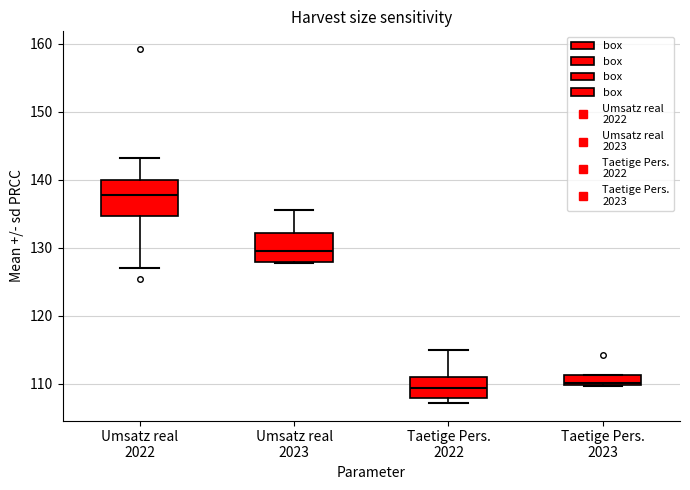

Reading left to right, transcribe this box plot: for each box, give where its median line is, the range the box spans, and where its two whiskers end, as read against the y-axis. The values are not printed on the chart, so give them approximately, as read against the axis.

Umsatz real 2022: median 138, box 135 to 140, whiskers 127 to 143
Umsatz real 2023: median 130, box 128 to 132, whiskers 128 to 136
Taetige Pers. 2022: median 109, box 108 to 111, whiskers 107 to 115
Taetige Pers. 2023: median 110 (just above the box's lower edge), box 110 to 111, whiskers 110 to 111